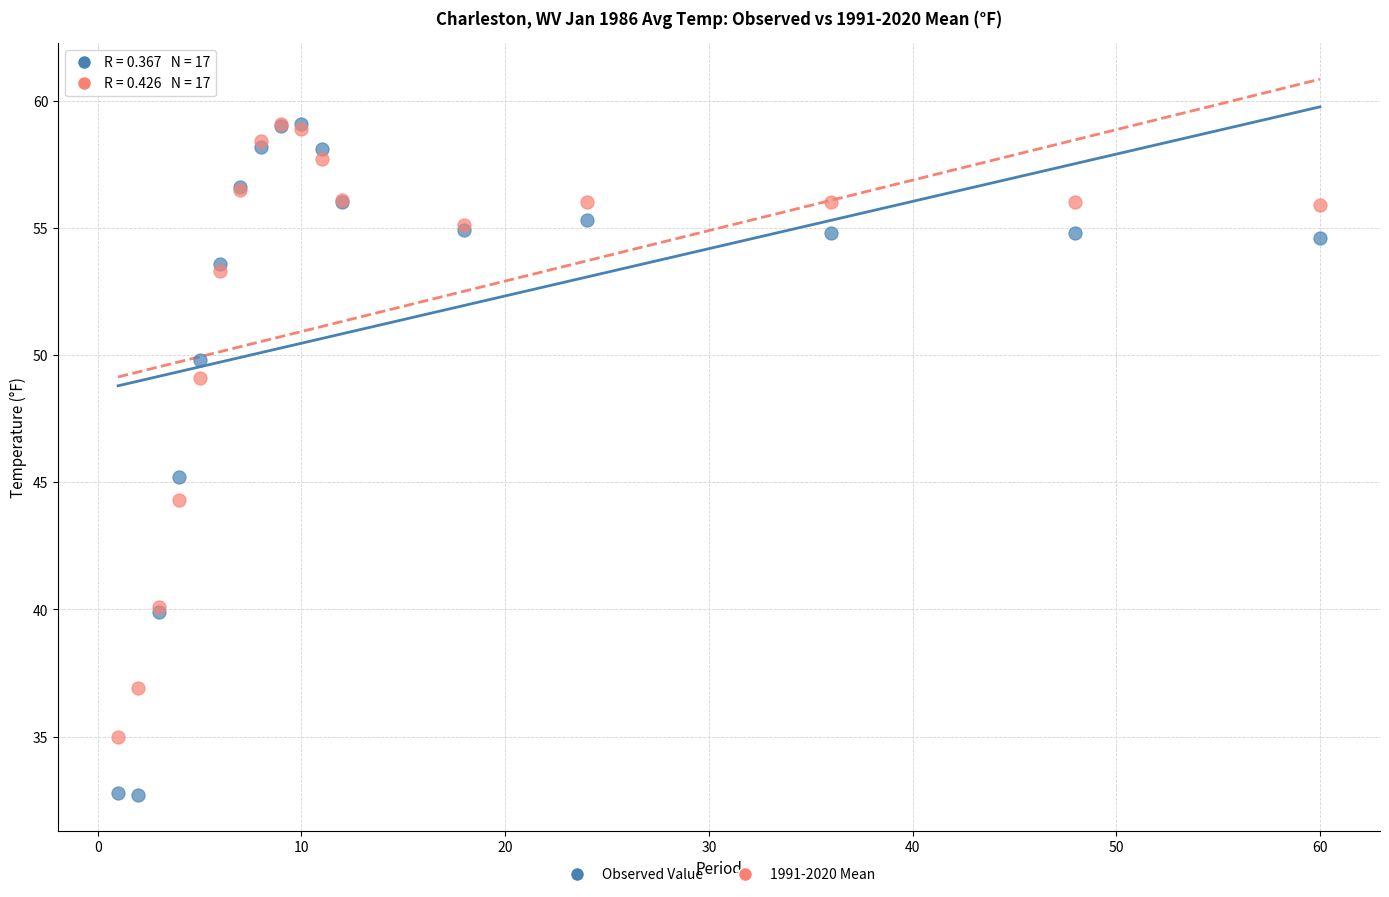

Which series has the largest Y range (max minus min)?

Observed Value